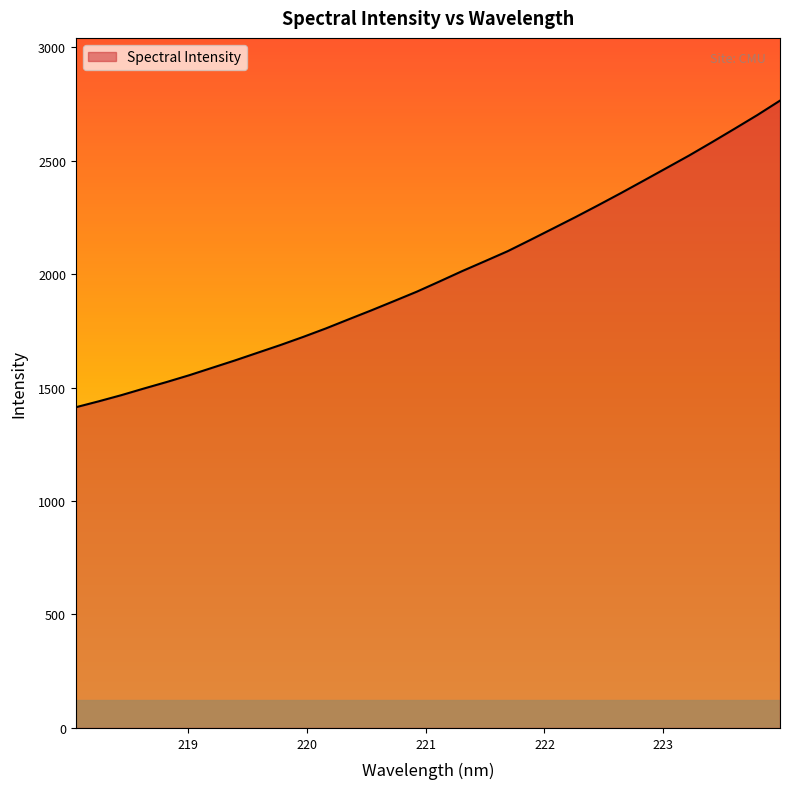

What is the maximum value shown in the chart?

2764.5